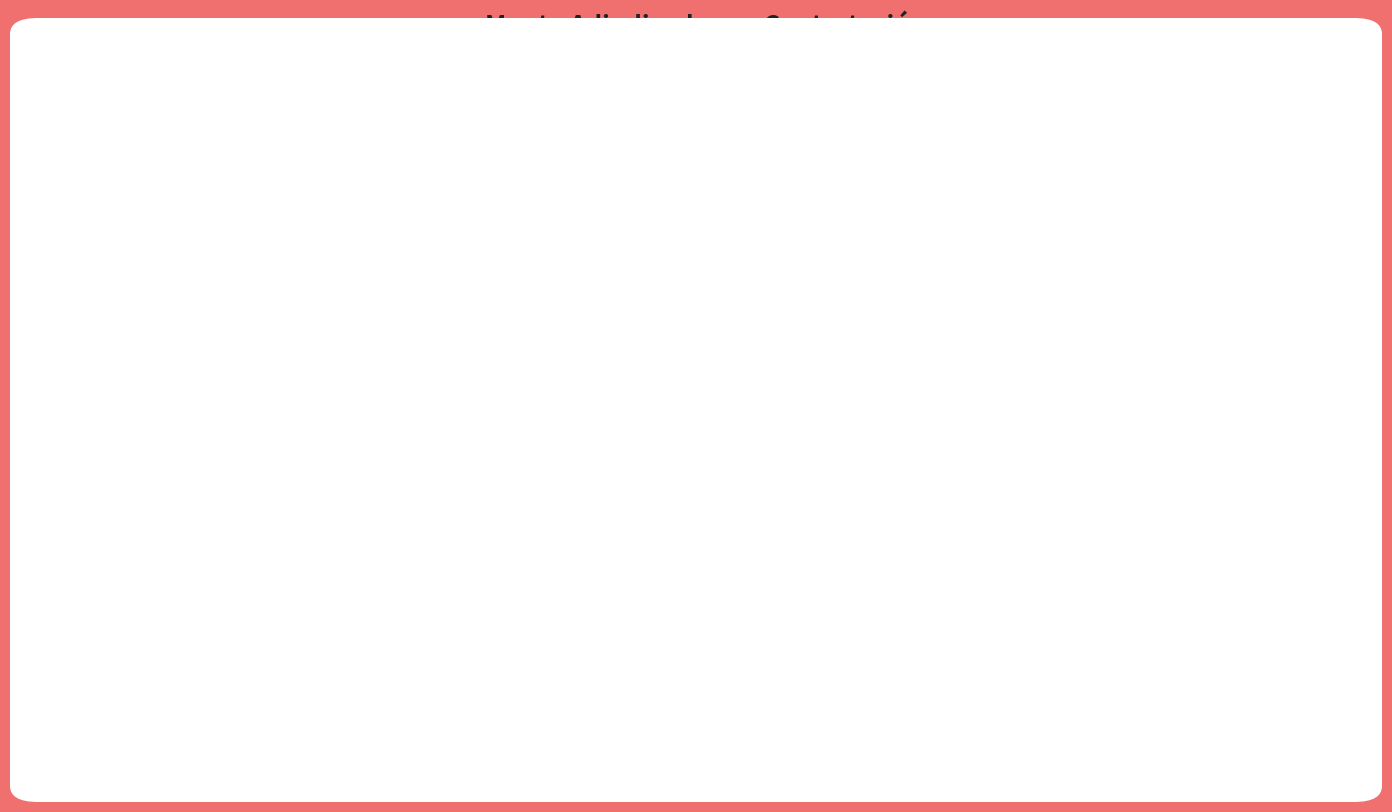

What is the majority slice?

390135-...-balbuena-2